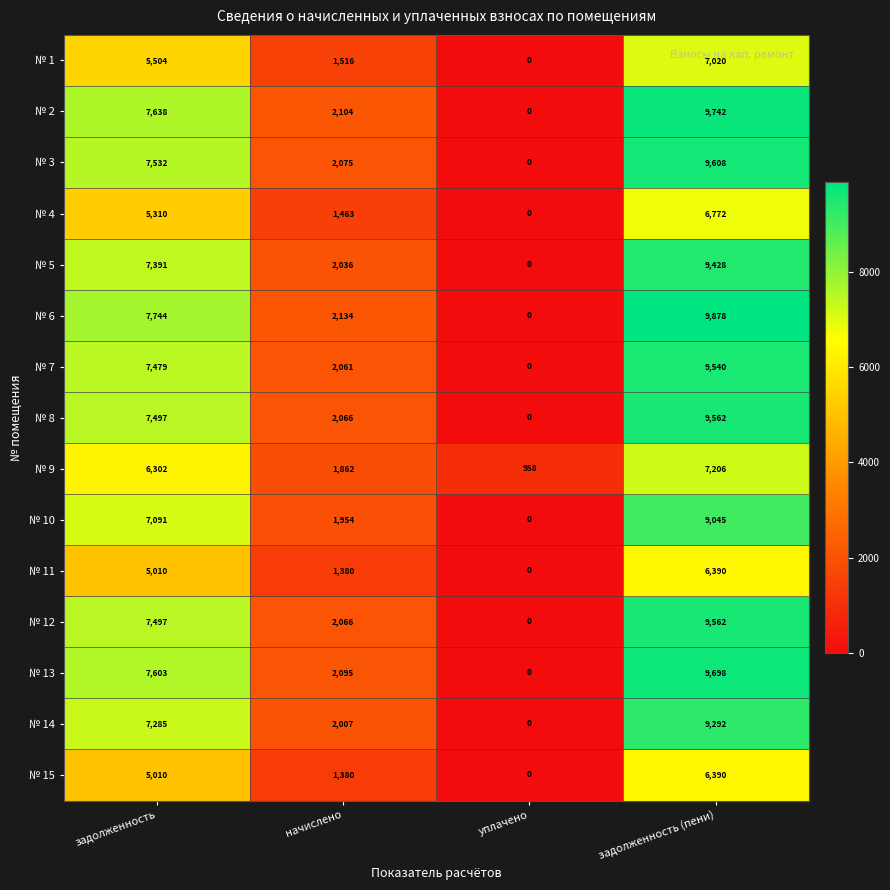

How many distinct data groups are displayed?

15